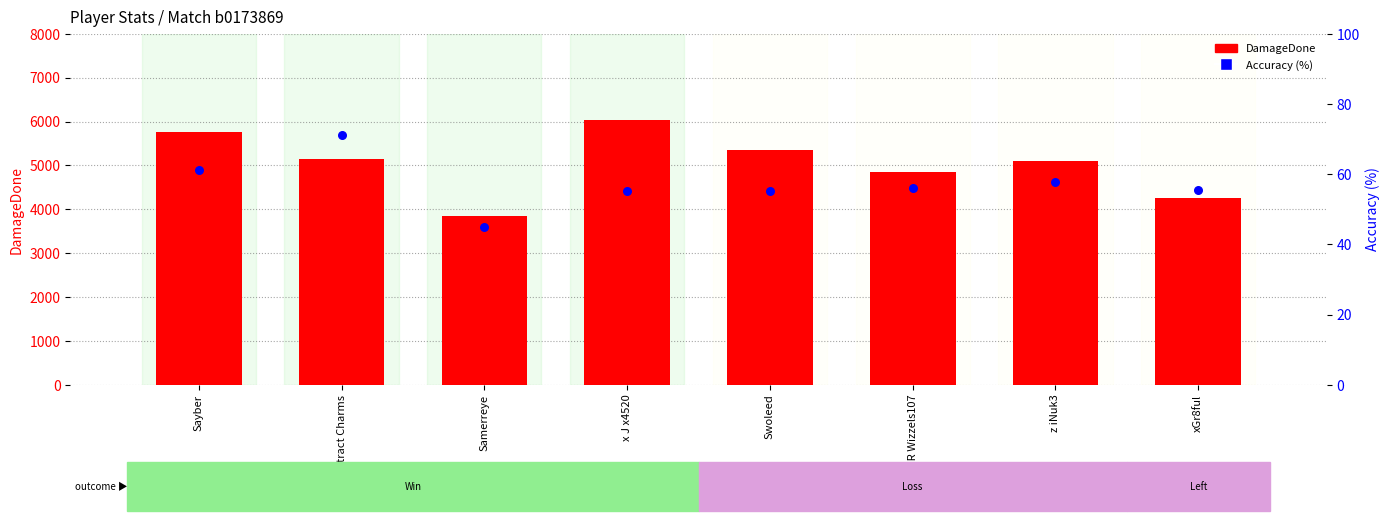

At how many categories does at least one series exceed 2104?

8